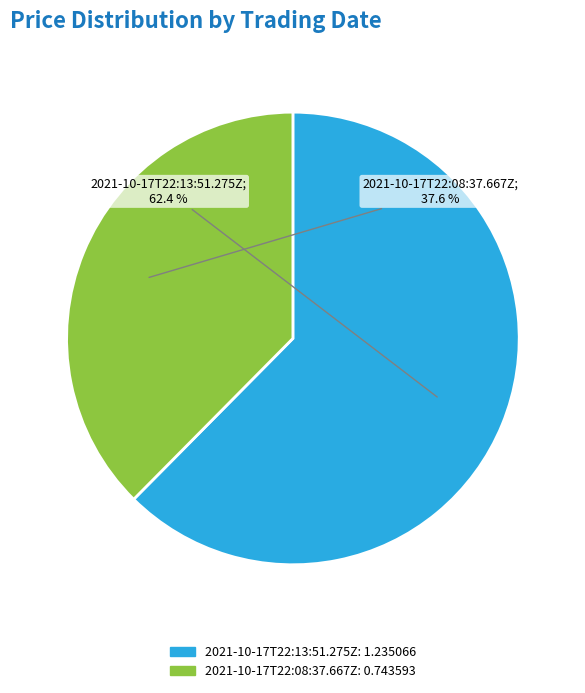

How many slices are in this pie chart?

2